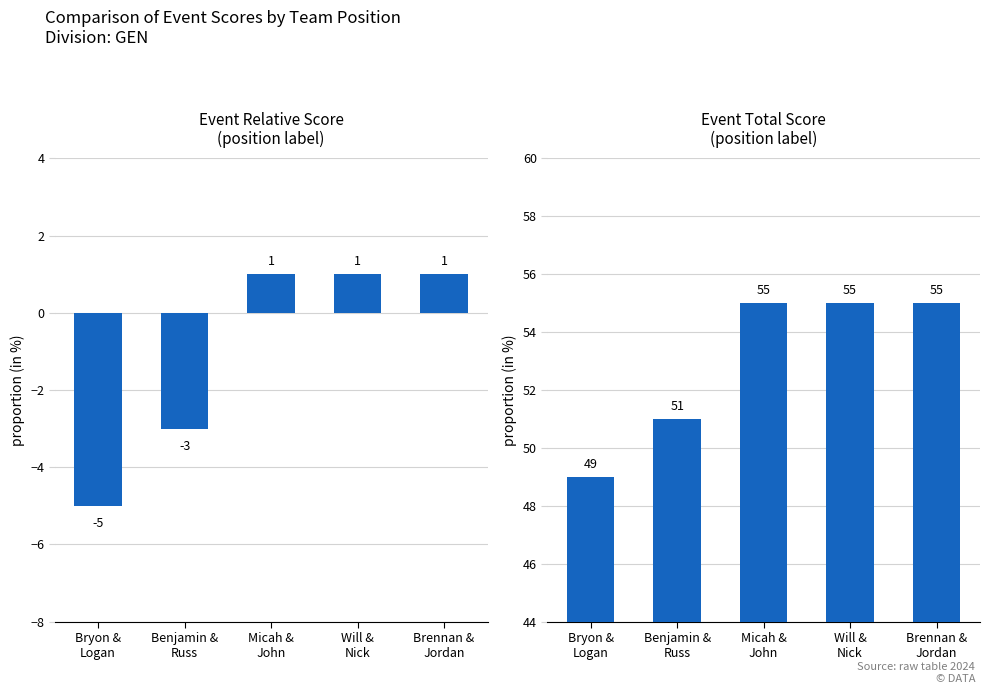

What is the total value across all series at Brennan &
Jordan?

56